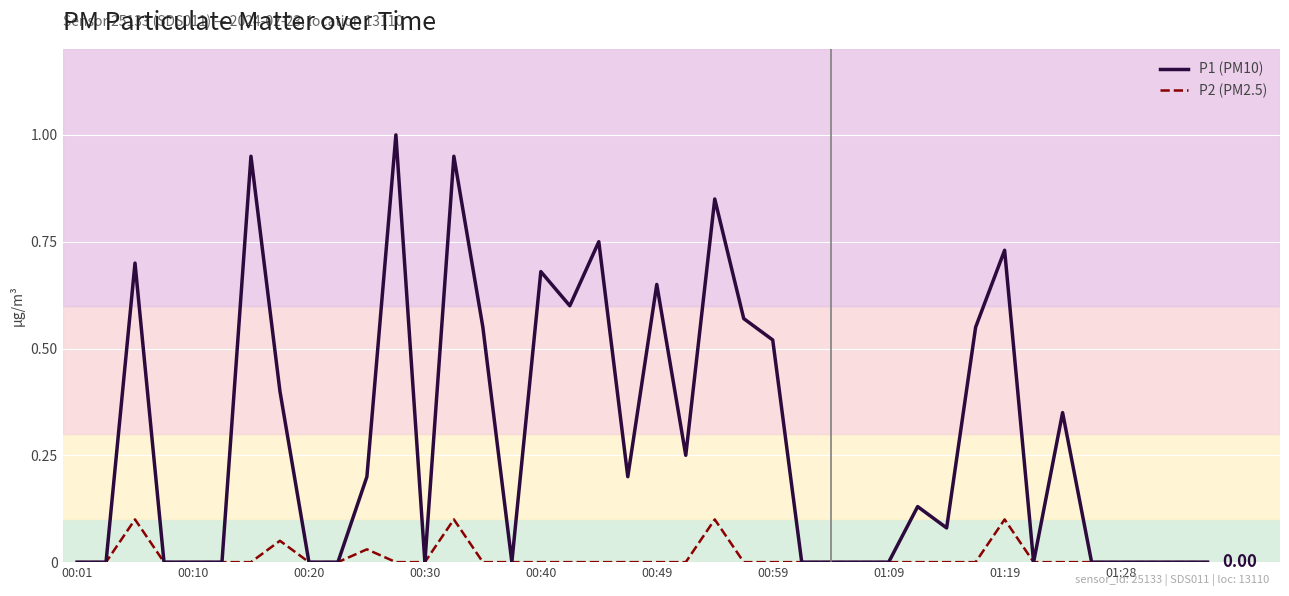

What is the maximum value for P1 (PM10)?

1.0